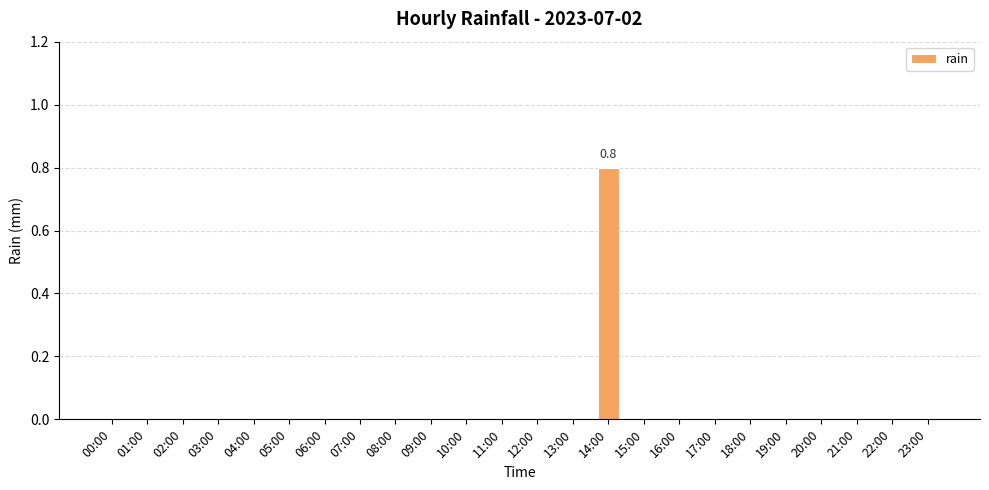

What is the maximum value shown in the chart?

0.8